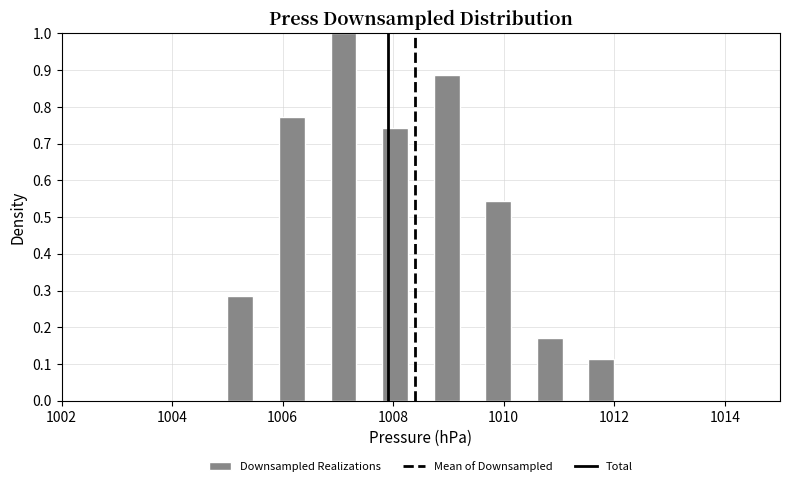

Read against the x-axis, roughly where is the centre of the tallest bar?

1007.2